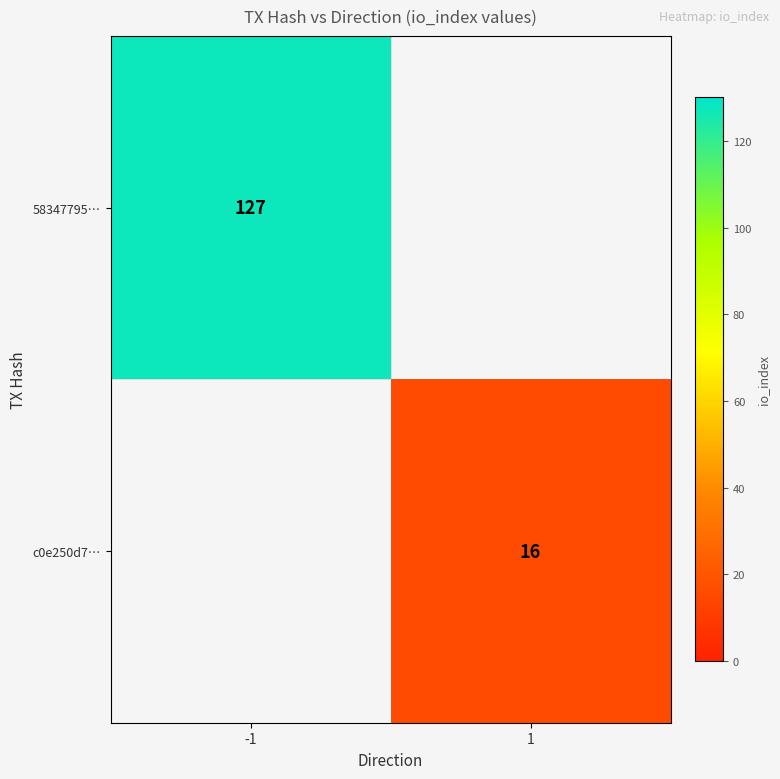

The value of c0e250d7… at 1 is 26. True or false?

False